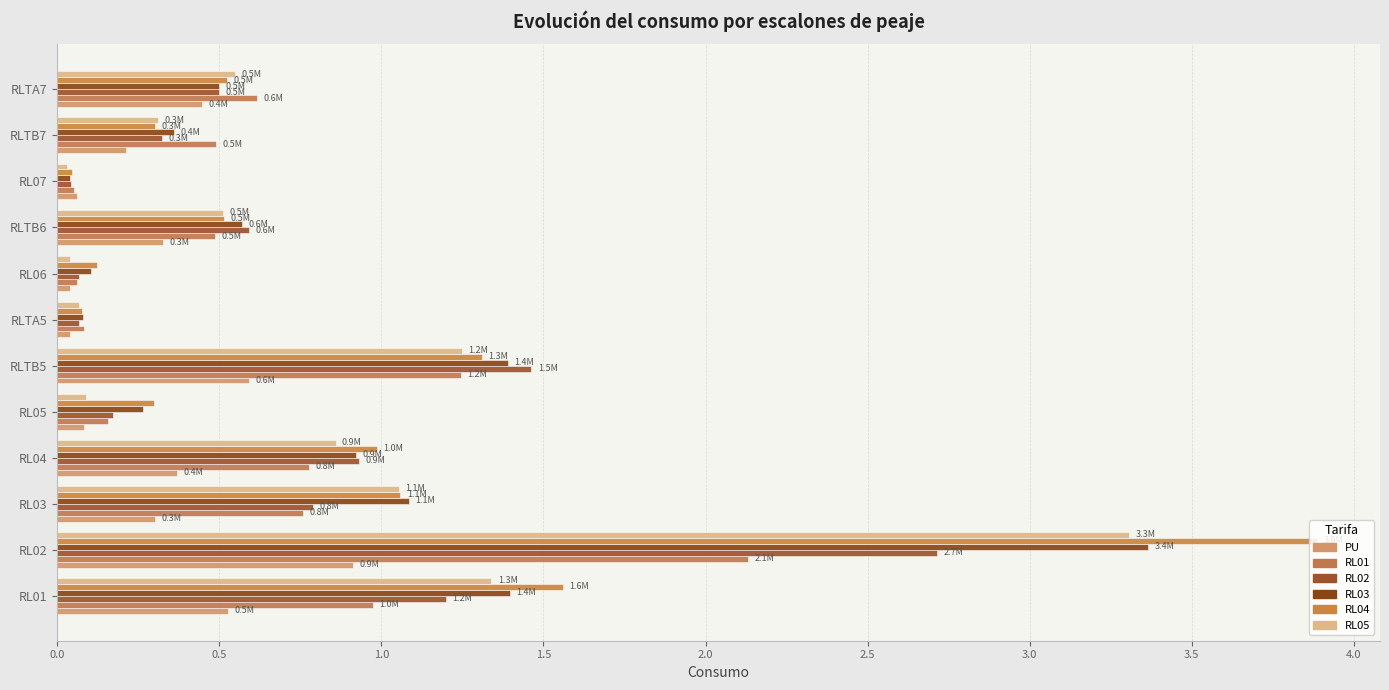

Count the number of data series in this chart.

6